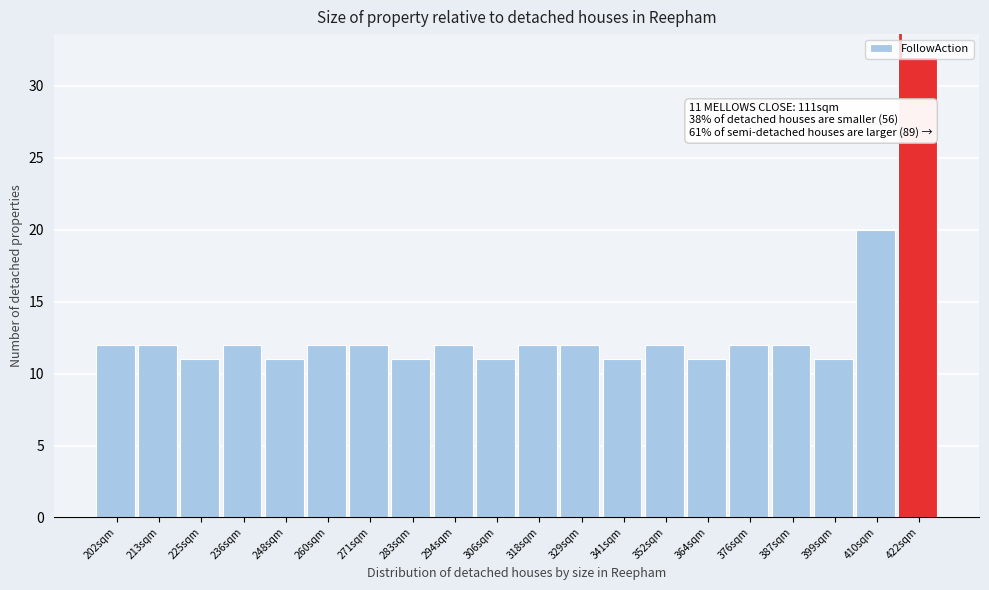

Which label corresponds to the largest value in the chart?

422sqm